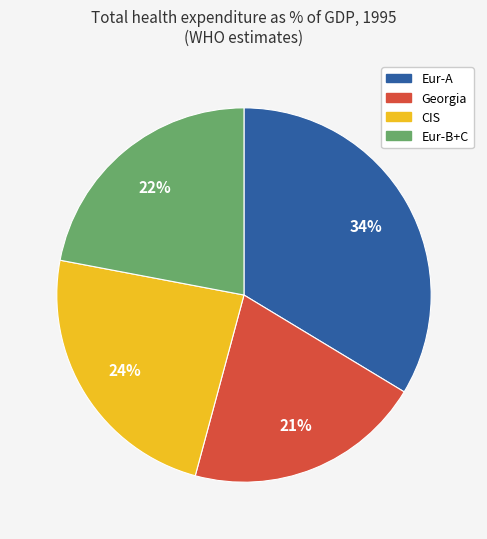

What is the ratio of the value at CIS to the value at Eur-B+C?

1.1